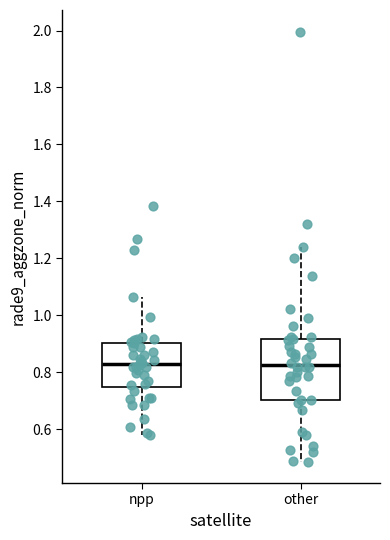

Where is the lower edge of the box for other on the y-axis? The values are not printed on the chart, so give them approximately, as read against the axis.

0.70